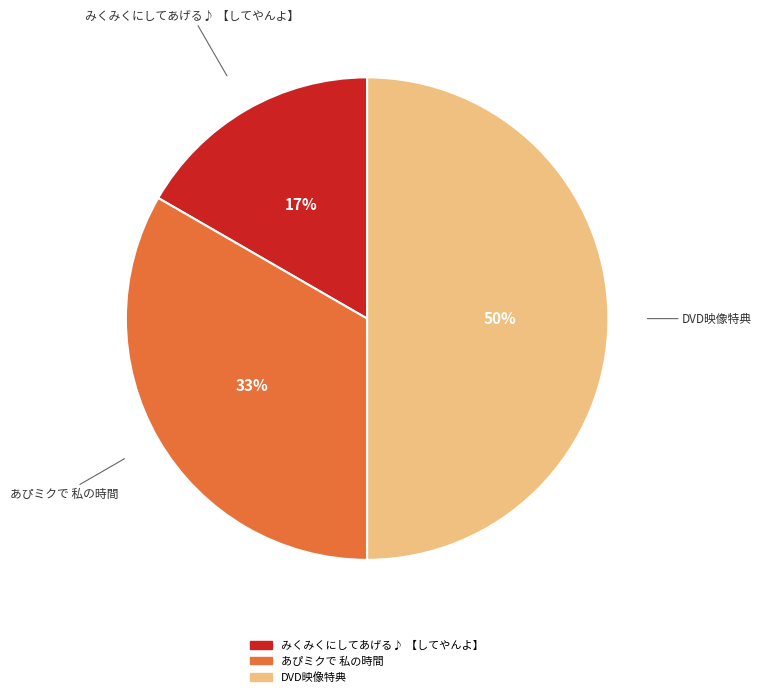

Does みくみくにしてあげる♪ 【してやんよ】 represent more than half of the total?

No